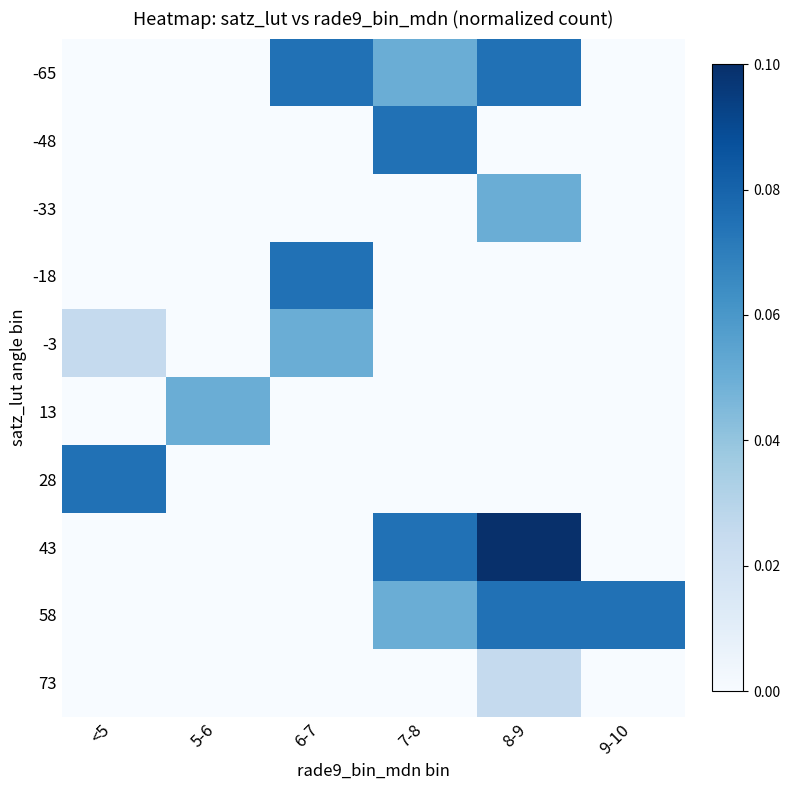

What is the difference between the highest and lowest values at 8-9?

0.1